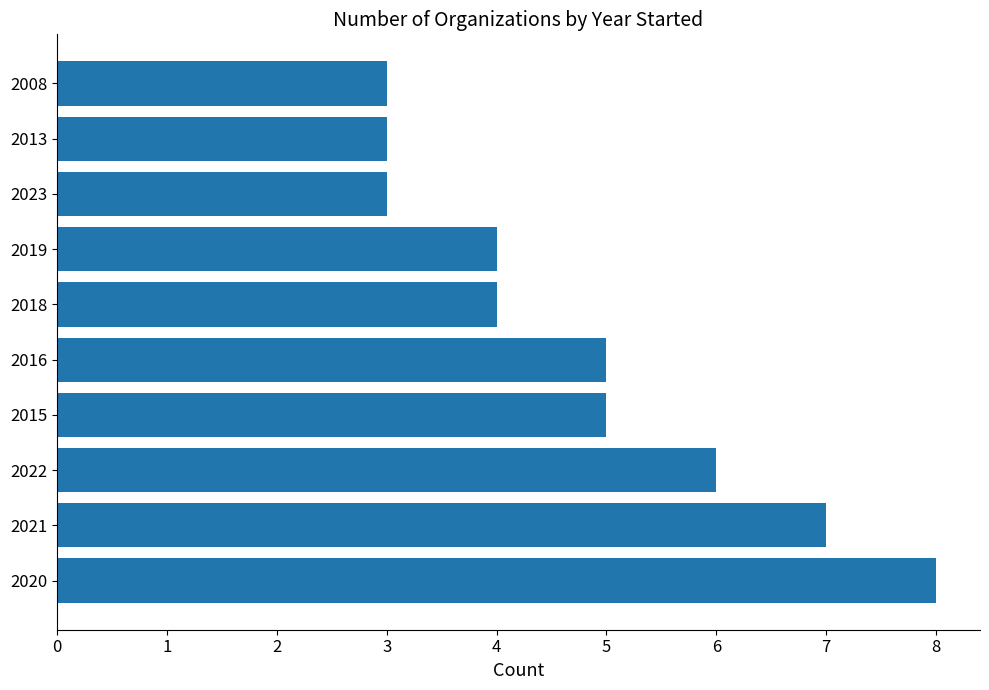

What is the ratio of the value at 2021 to the value at 2023?

2.3